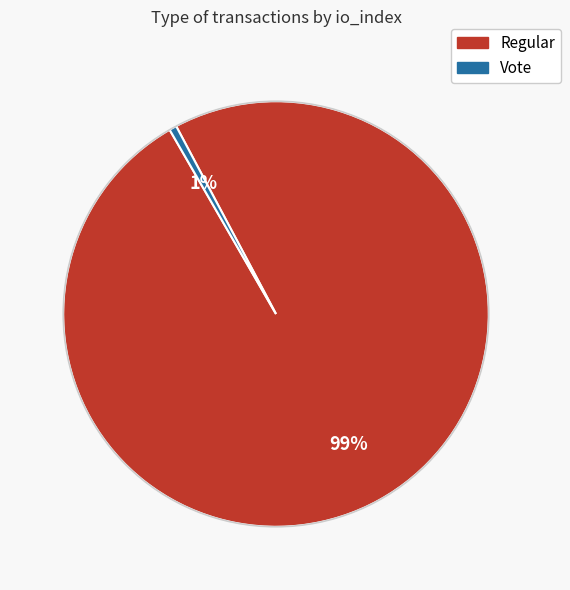

To the nearest percent, what portion does Vote represent?

1%